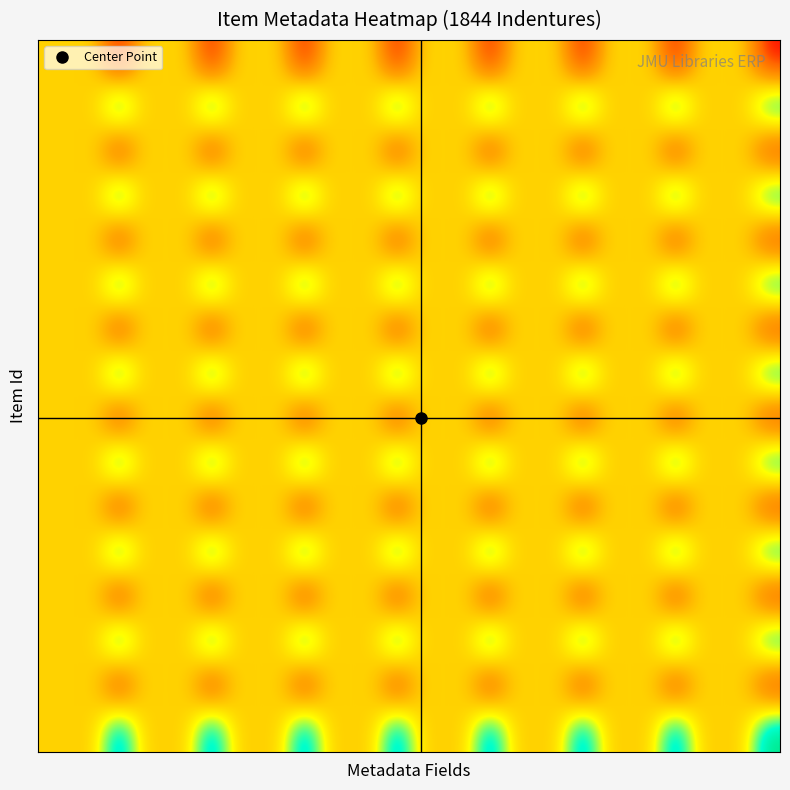

How many distinct data groups are displayed?

16